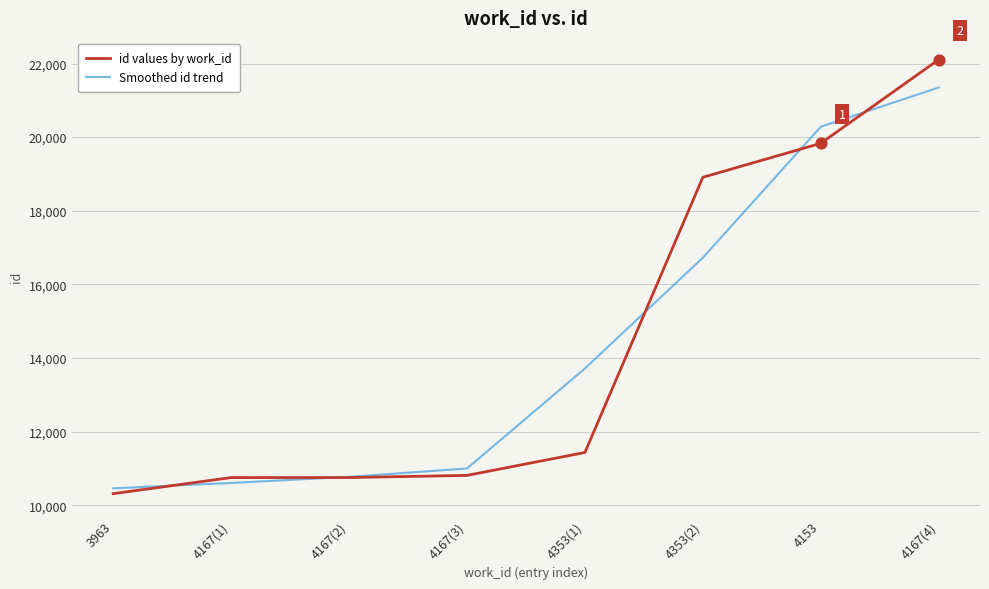

Which series has the widest spread of values?

id values by work_id